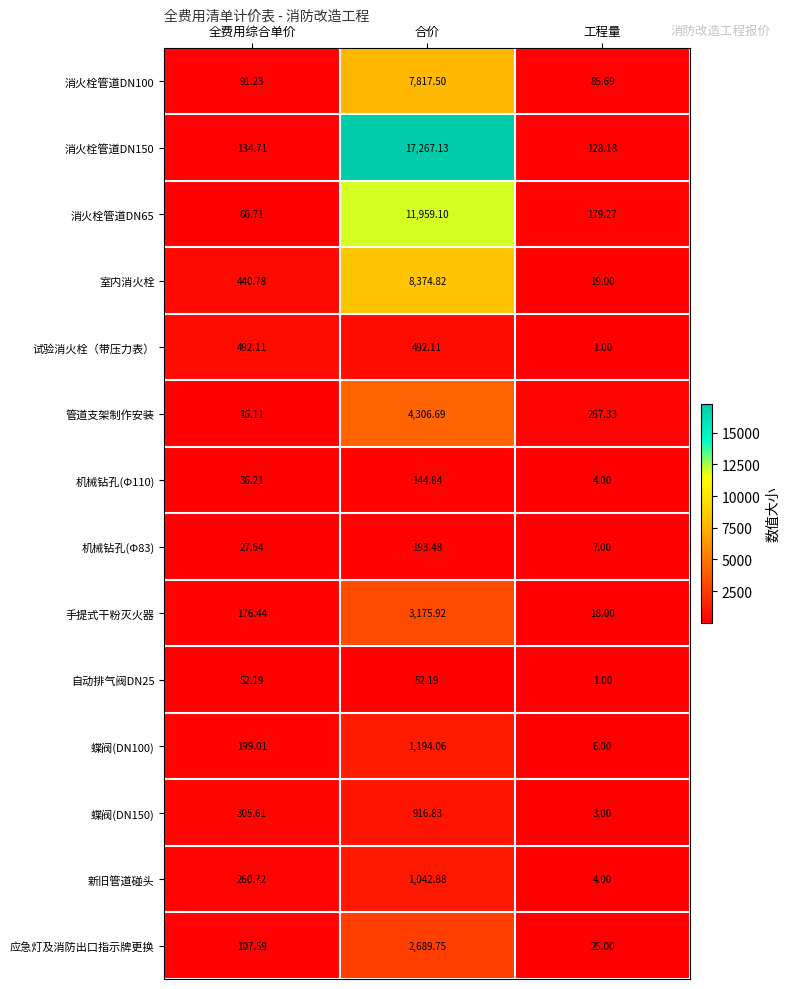

Between 全费用综合单价 and 工程量, which series saw the biggest shift?

试验消火栓（带压力表）